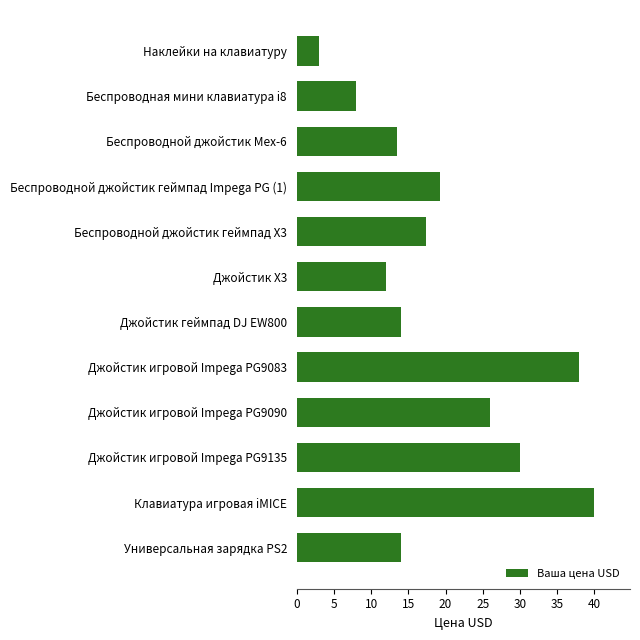

Reading top to bottom, transcribe all the data shown in this chart.

3.0	8.0	13.5	19.3	17.4	12.0	14.0	38.0	26.0	30.0	40.0	14.0